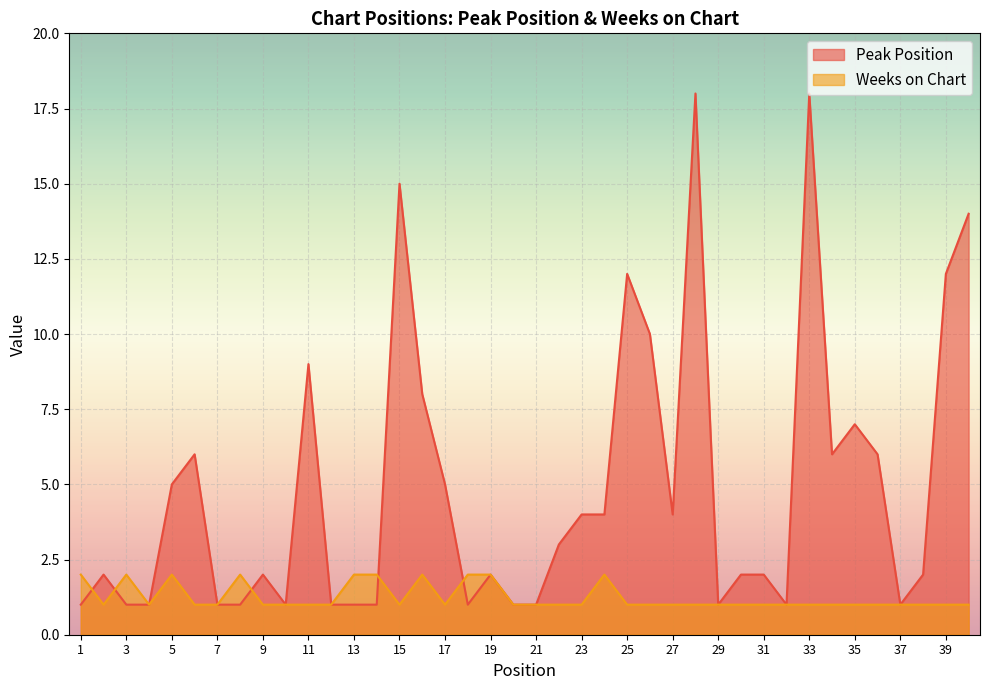

Reading right to left, transcribe all the data shown in this chart.

Peak Position: 14	12	2	1	6	7	6	18	1	2	2	1	18	4	10	12	4	4	3	1	1	2	1	5	8	15	1	1	1	9	1	2	1	1	6	5	1	1	2	1
Weeks on Chart: 1	1	1	1	1	1	1	1	1	1	1	1	1	1	1	1	2	1	1	1	1	2	2	1	2	1	2	2	1	1	1	1	2	1	1	2	1	2	1	2